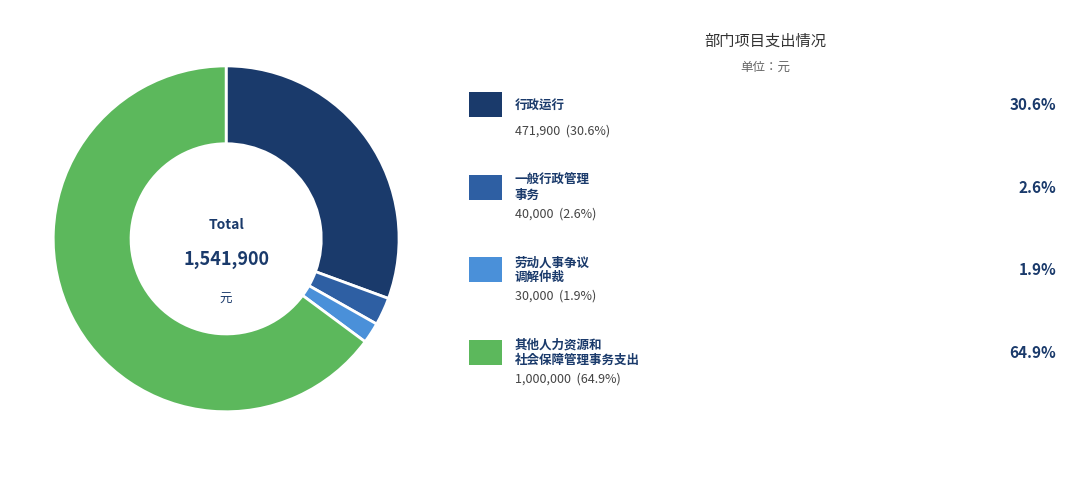

Count the number of slices in the pie.

4